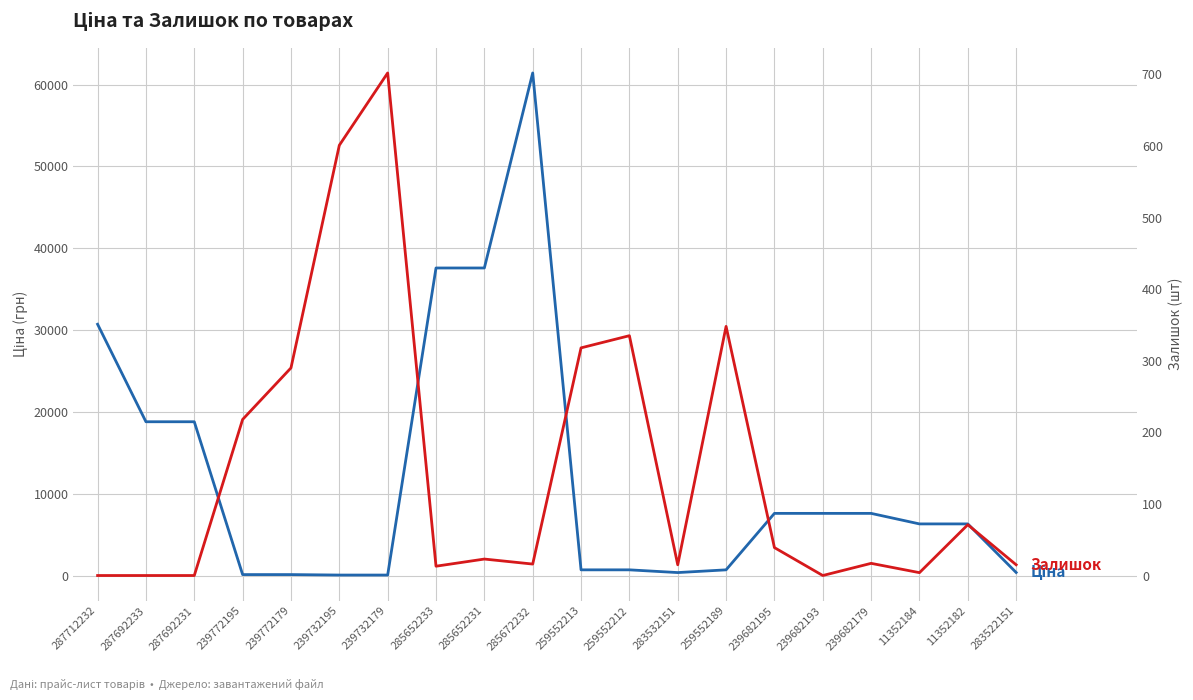

How many times do Ціна and Залишок cross each other?

5